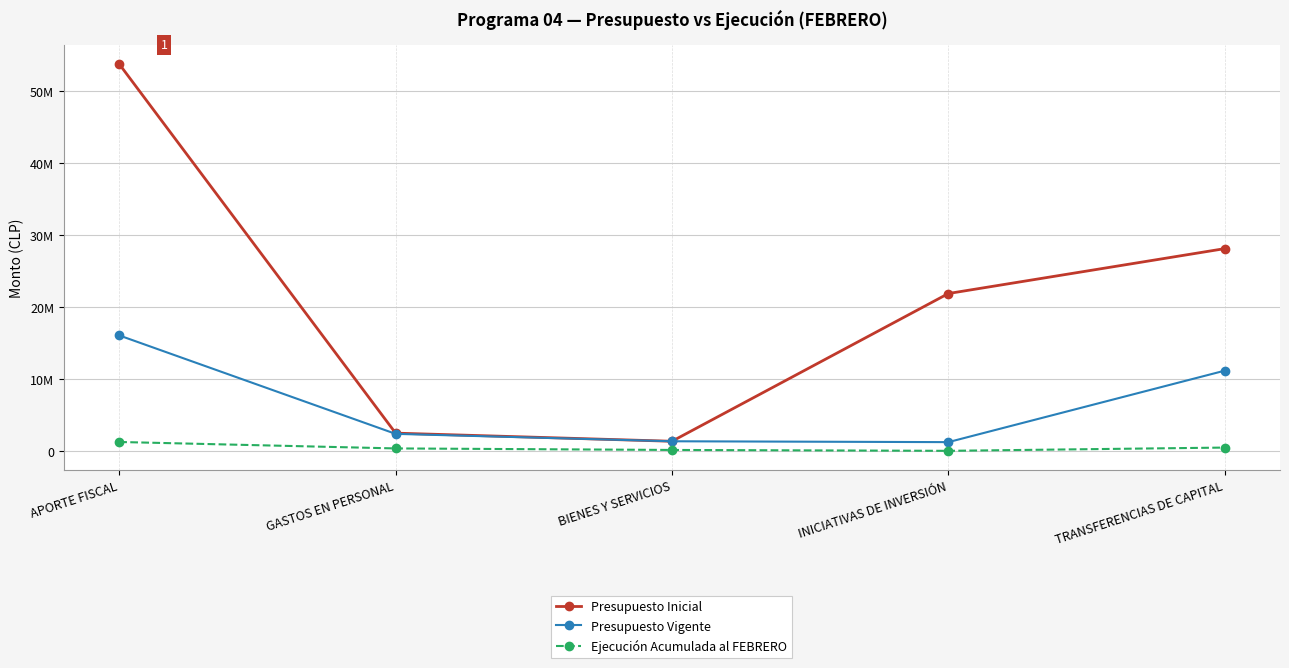

Is this an area chart (filled region under the line)?

No